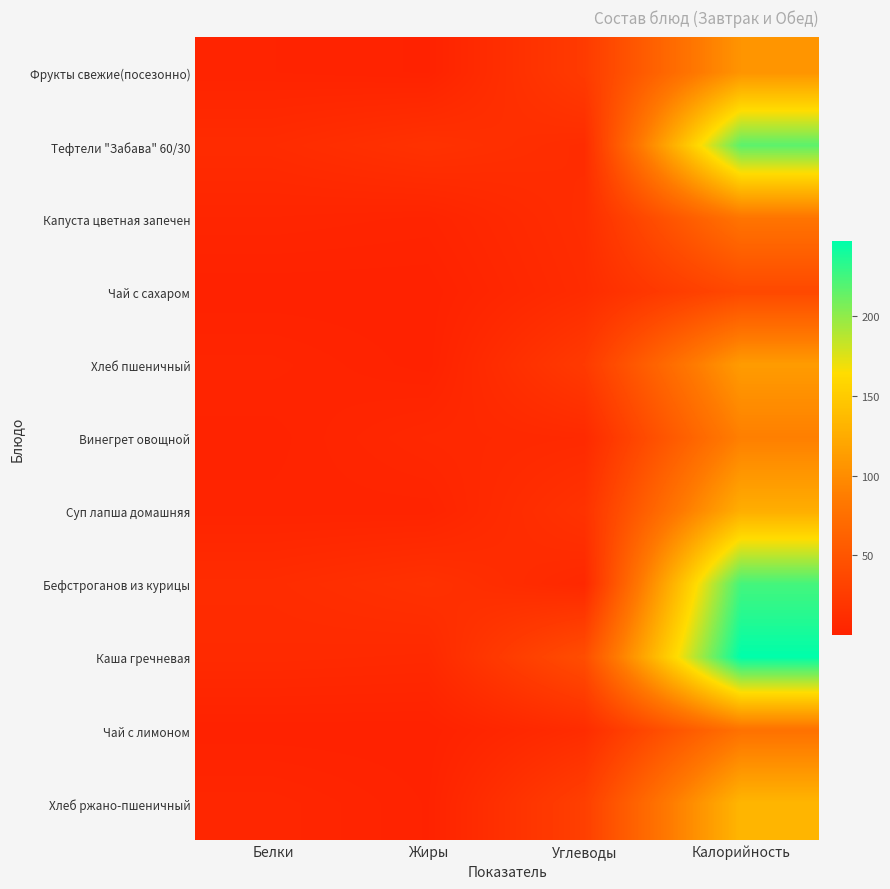

Reading left to right, list all the values displayed in this chart.

Фрукты свежие(посезонно): Белки=2.0	Жиры=0.8	Углеводы=24.3	Калорийность=106.1
Тефтели "Забава" 60/30: Белки=9.5	Жиры=15.4	Углеводы=10.1	Калорийность=216.7
Капуста цветная запечен: Белки=3.8	Жиры=2.6	Углеводы=11.3	Калорийность=79.4
Чай с сахаром: Белки=0.0	Жиры=0.0	Углеводы=9.8	Калорийность=37.5
Хлеб пшеничный: Белки=3.3	Жиры=0.3	Углеводы=23.4	Калорийность=112.0
Винегрет овощной: Белки=1.3	Жиры=6.0	Углеводы=7.8	Калорийность=89.2
Суп лапша домашняя: Белки=2.4	Жиры=2.3	Углеводы=16.1	Калорийность=126.6
Бефстроганов из курицы: Белки=10.2	Жиры=14.9	Углеводы=6.3	Калорийность=224.1
Каша гречневая: Белки=8.3	Жиры=7.3	Углеводы=42.3	Калорийность=246.6
Чай с лимоном: Белки=0.1	Жиры=0.0	Углеводы=10.2	Калорийность=76.8
Хлеб ржано-пшеничный: Белки=4.5	Жиры=0.8	Углеводы=28.6	Калорийность=132.7